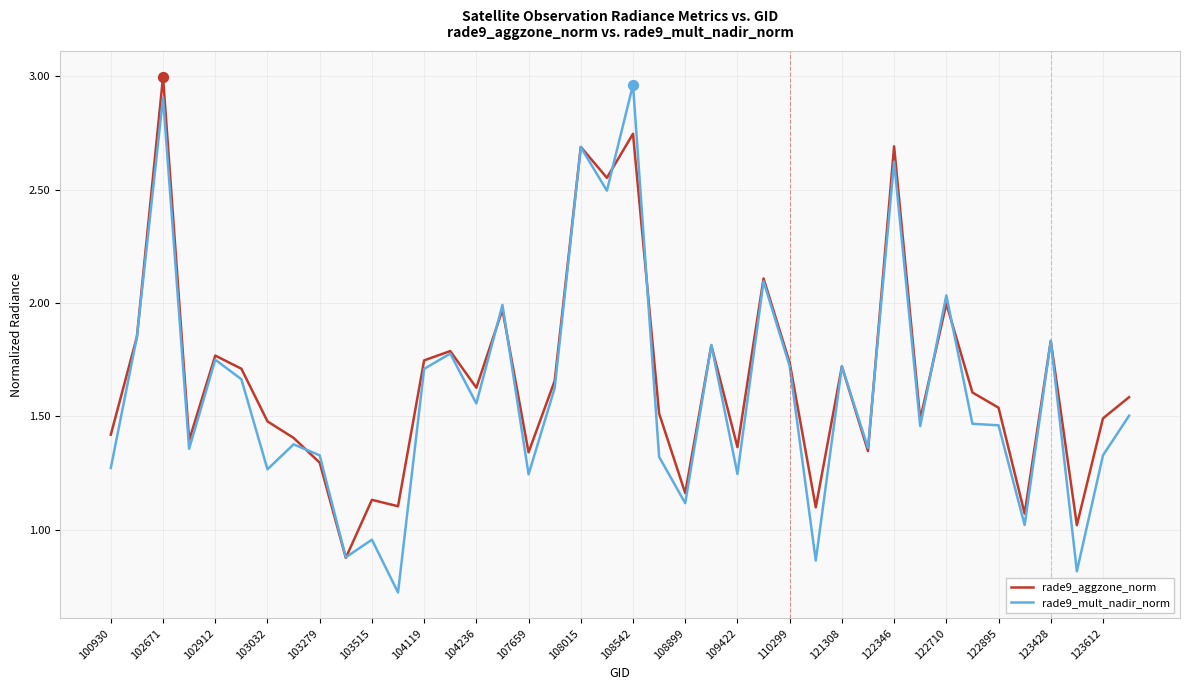

Which series has the largest total across all categories?

rade9_aggzone_norm